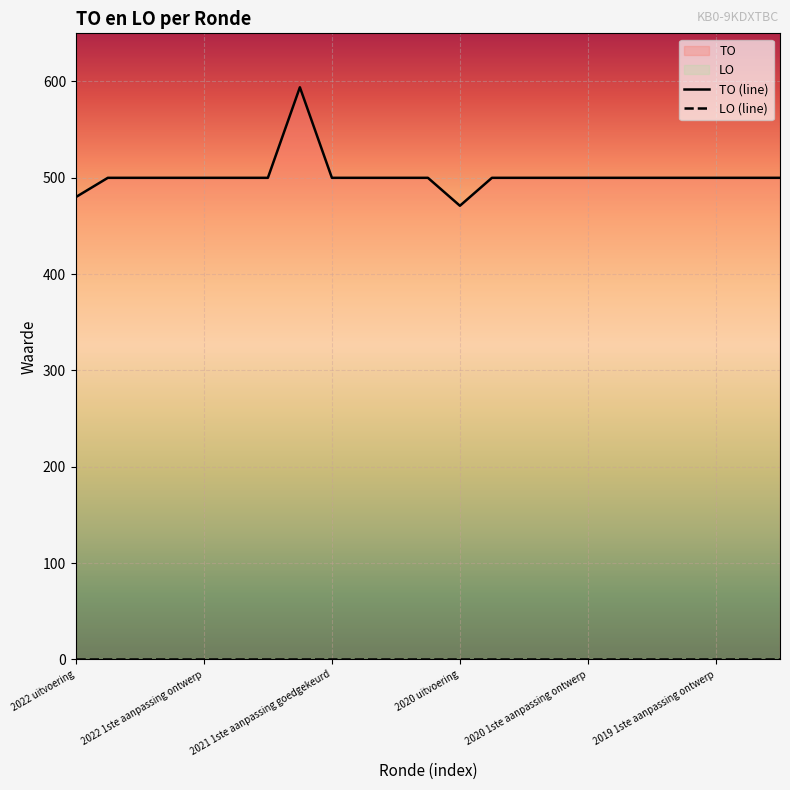

Count the number of data series in this chart.

2